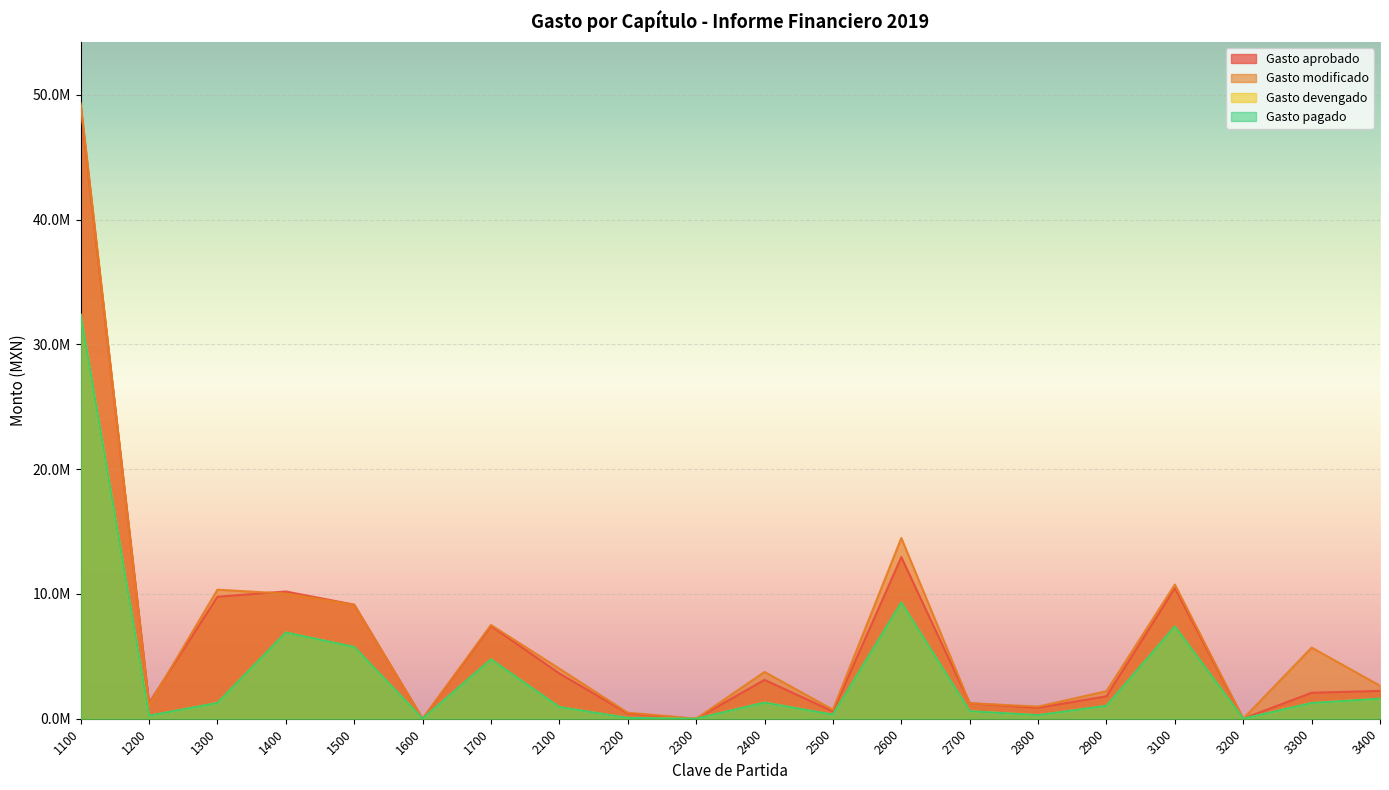

At which category does Gasto pagado reach its first local valley?

1200